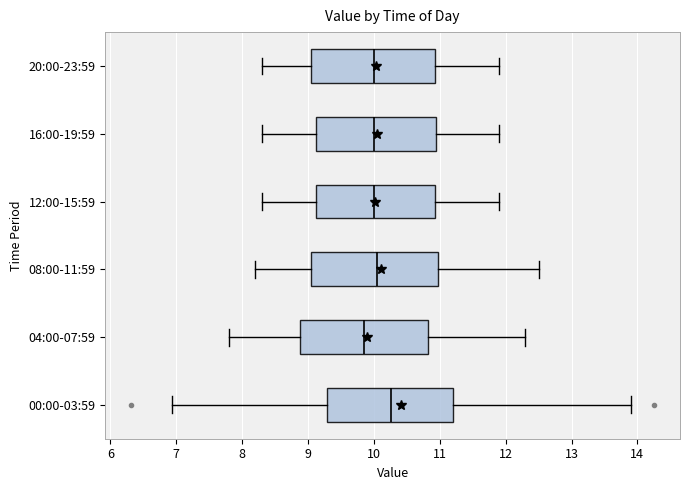

Reading bottom to top, read every box against the x-axis: the position of its median line, the range the box covers, and the ends of its whiskers. The values are not printed on the chart, so give them approximately, as read against the axis.

00:00-03:59: median 10.3, box 9.3 to 11.2, whiskers 6.9 to 13.9
04:00-07:59: median 9.9, box 8.9 to 10.8, whiskers 7.8 to 12.3
08:00-11:59: median 10.1, box 9.1 to 11.0, whiskers 8.2 to 12.5
12:00-15:59: median 10.0, box 9.1 to 10.9, whiskers 8.3 to 11.9
16:00-19:59: median 10.0, box 9.1 to 11.0, whiskers 8.3 to 11.9
20:00-23:59: median 10.0, box 9.1 to 10.9, whiskers 8.3 to 11.9